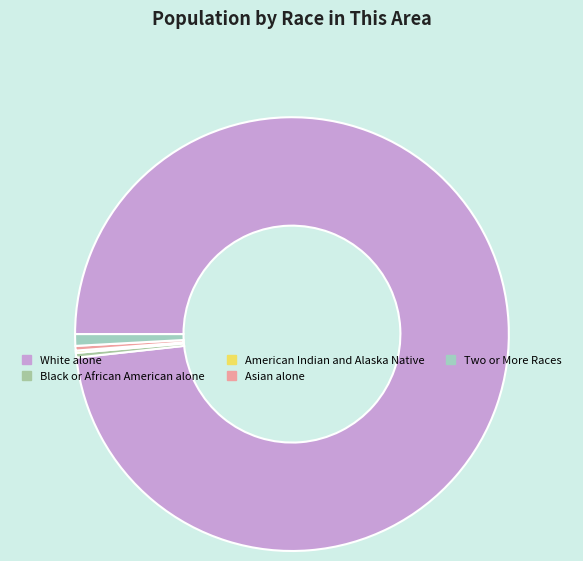

True or false: Black or African American alone accounts for 0% of the total.

True